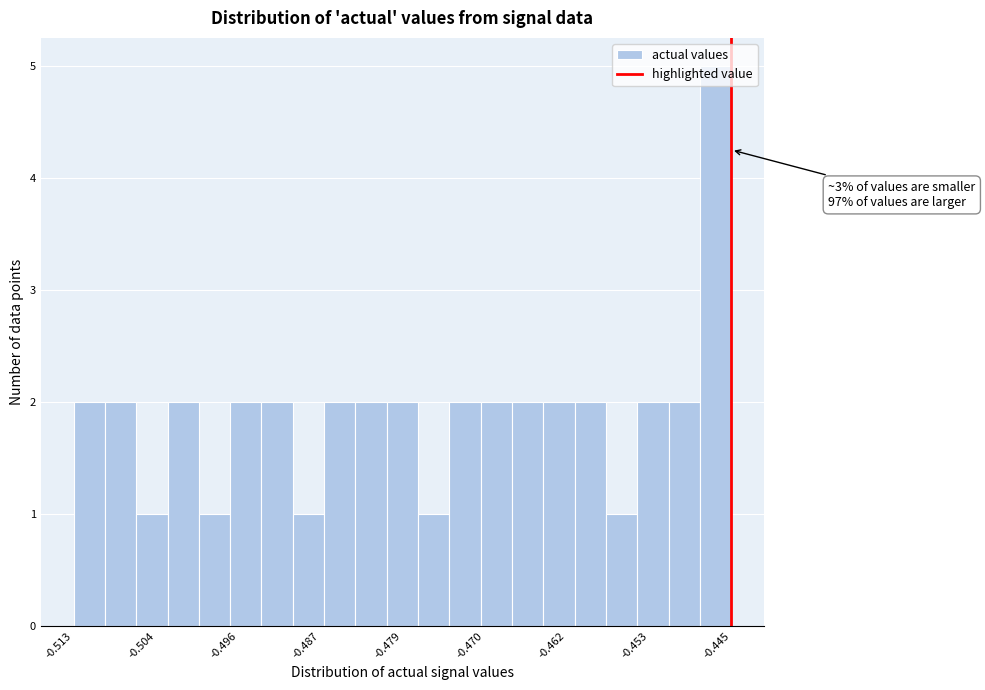

Read against the x-axis, roughly where is the centre of the tallest bar?

-0.447